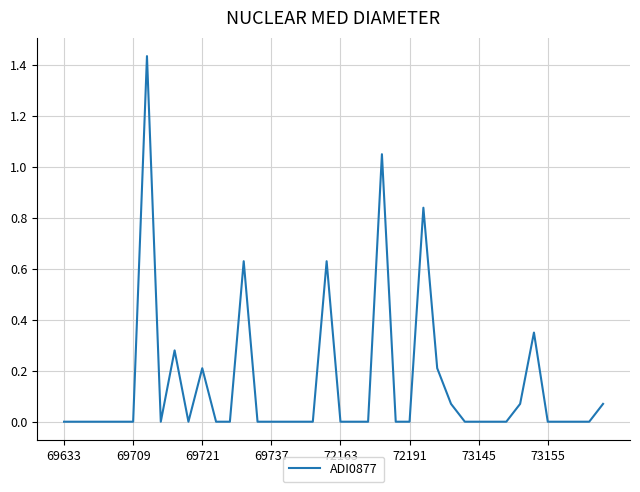

Is this an area chart (filled region under the line)?

No